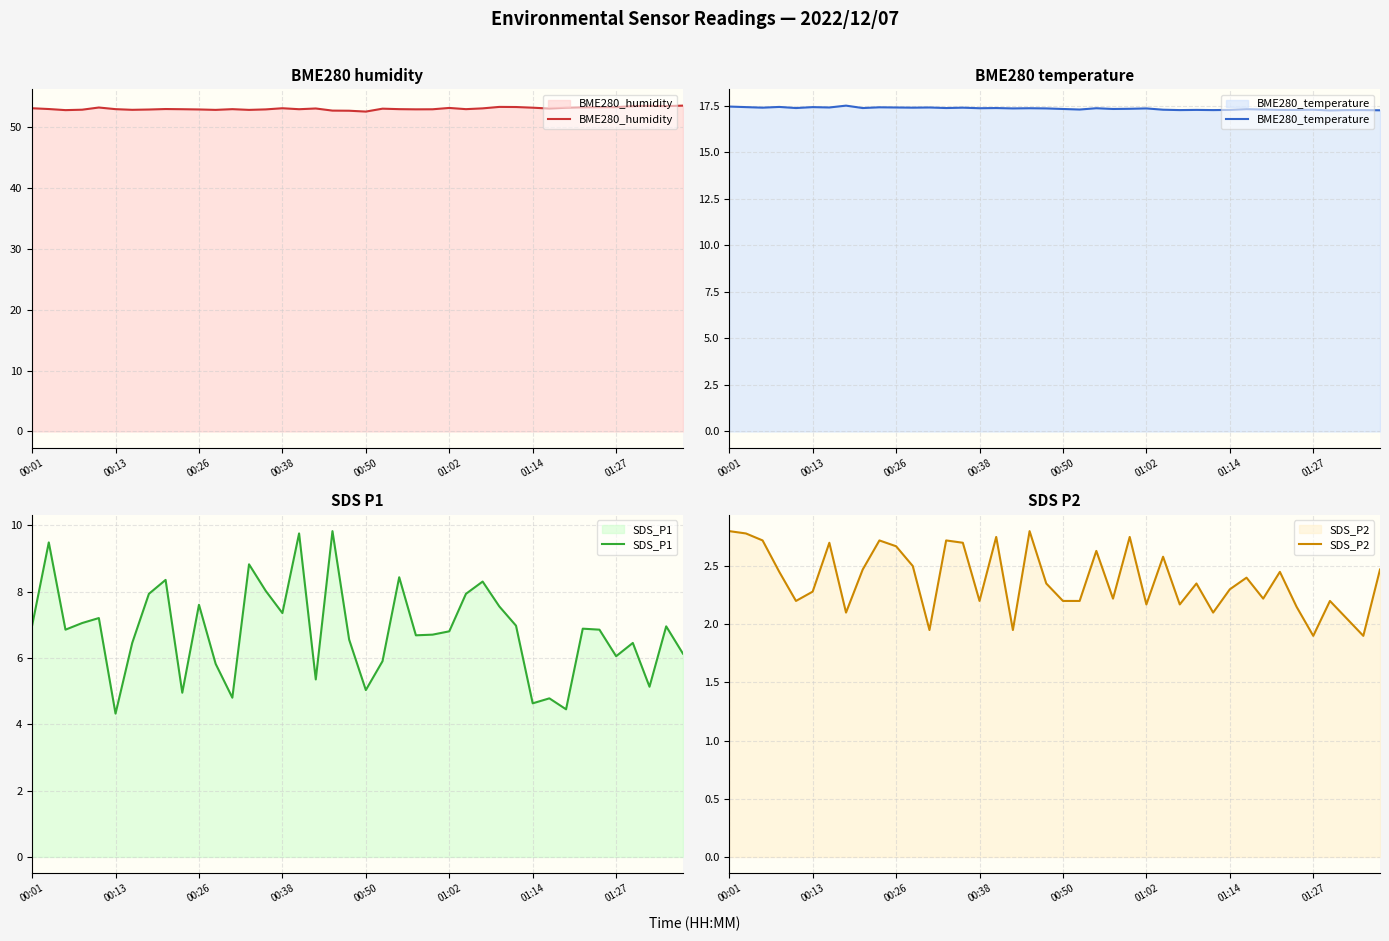

True or false: BME280_humidity has a value of 52.9 at 00:26.

True